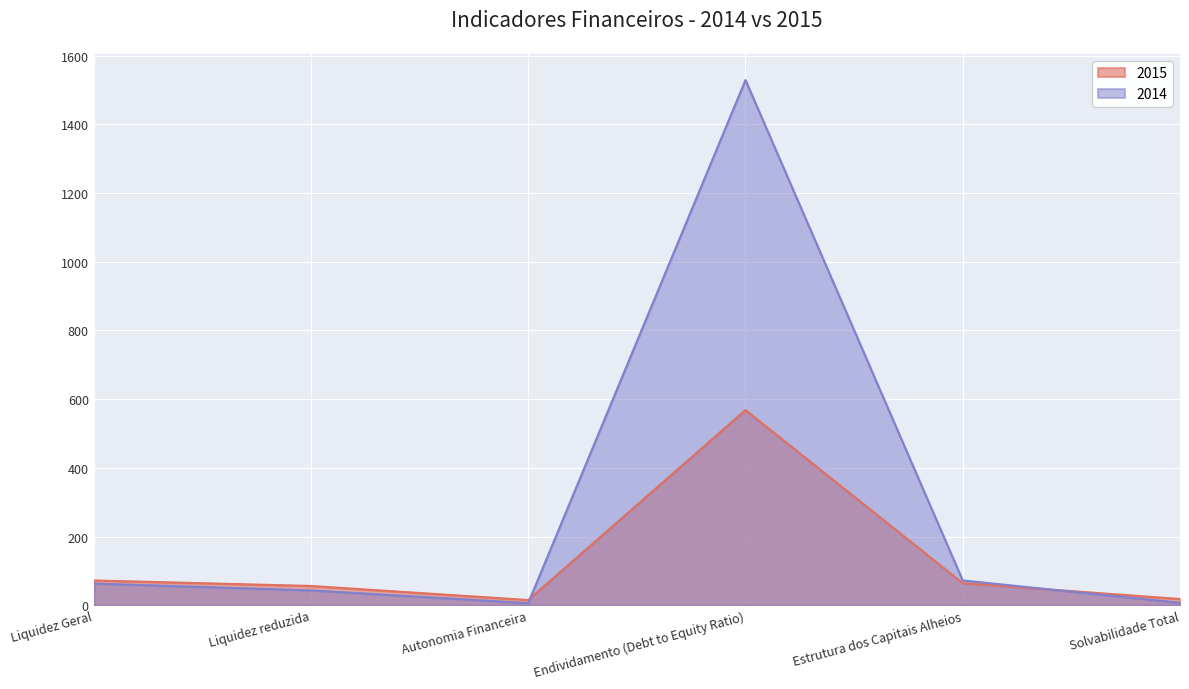

Reading left to right, list all the values displayed in this chart.

2015: Liquidez Geral=72	Liquidez reduzida=56	Autonomia Financeira=15	Endividamento (Debt to Equity Ratio)=568	Estrutura dos Capitais Alheios=64	Solvabilidade Total=18
2014: Liquidez Geral=63	Liquidez reduzida=43	Autonomia Financeira=6	Endividamento (Debt to Equity Ratio)=1529	Estrutura dos Capitais Alheios=72	Solvabilidade Total=7